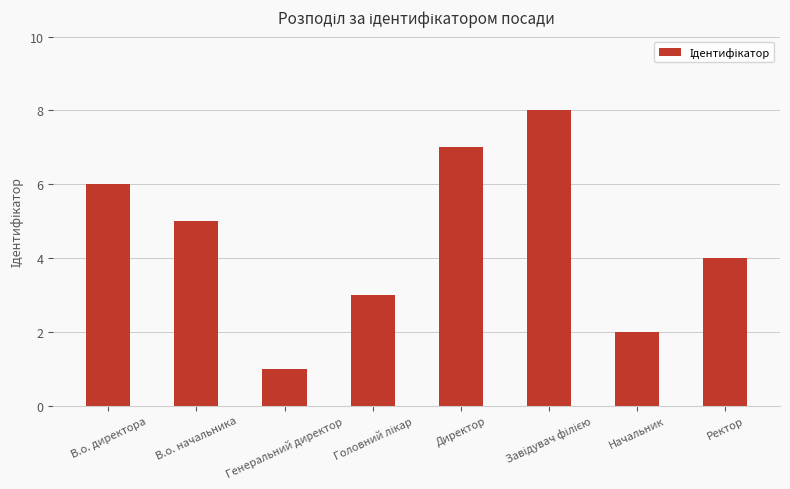

What is the change in value from В.о. начальника to Ректор?

-1